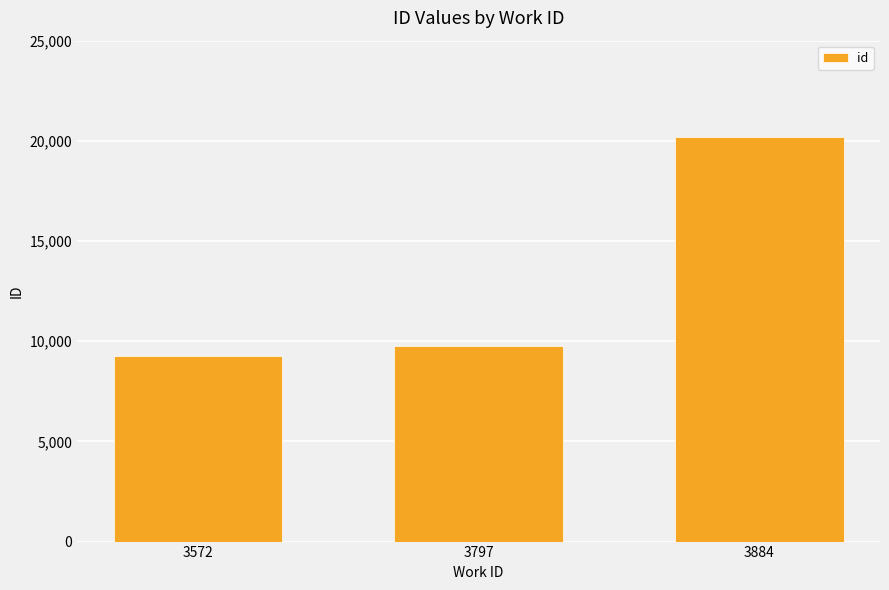

What is the value of the 1st bar from the left?

9250